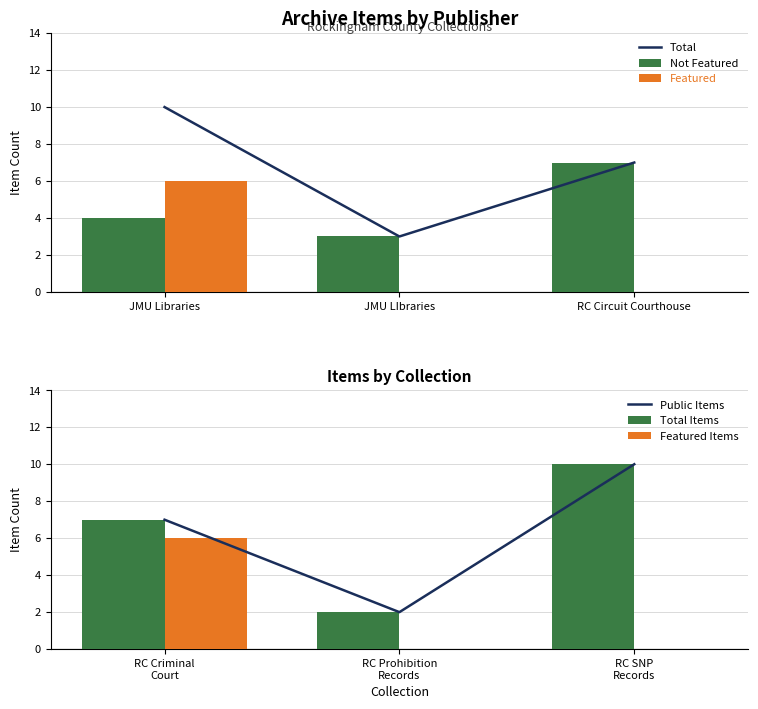

What is the approximate value of Not Featured at RC Circuit Courthouse?

7